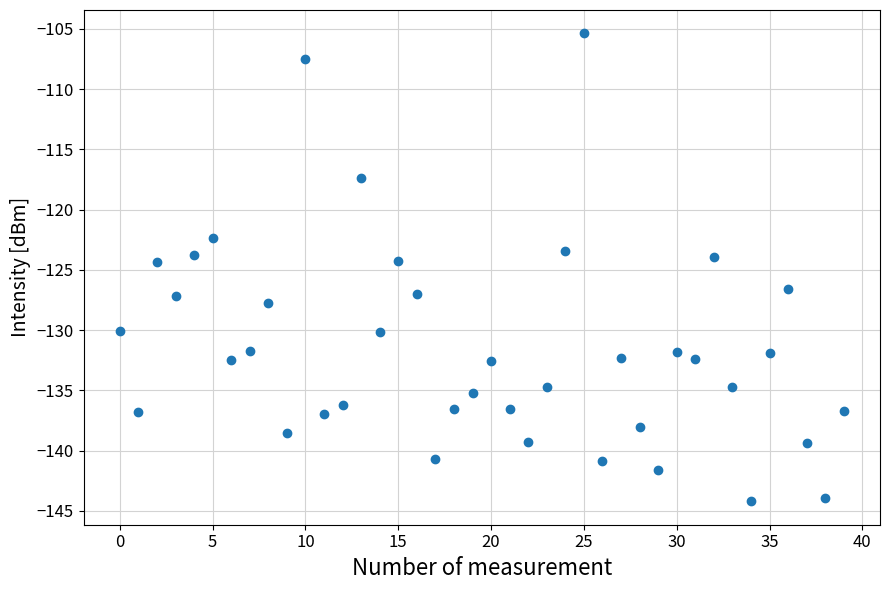

What is the range of Y values (max minus min)?

38.8